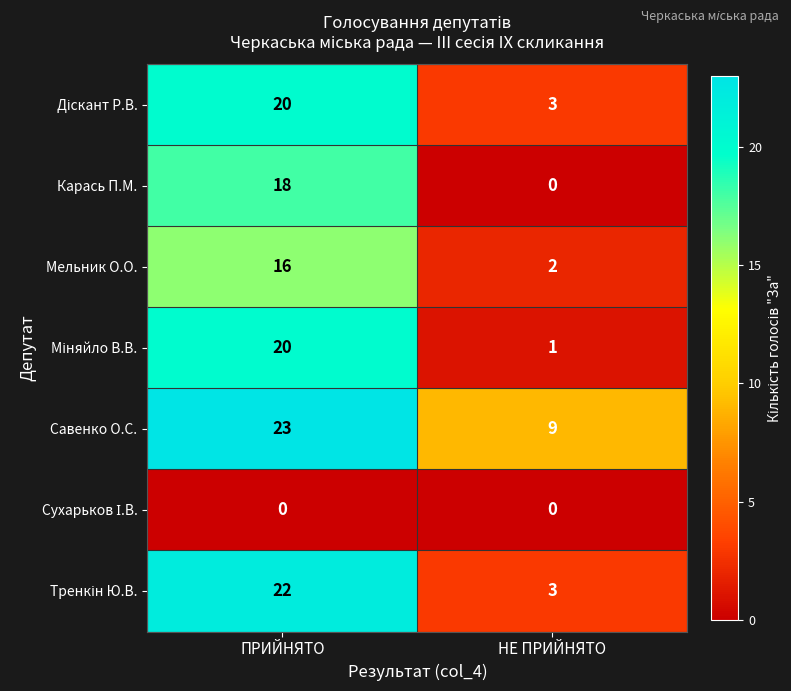

At how many categories does at least one series exceed 19?

1